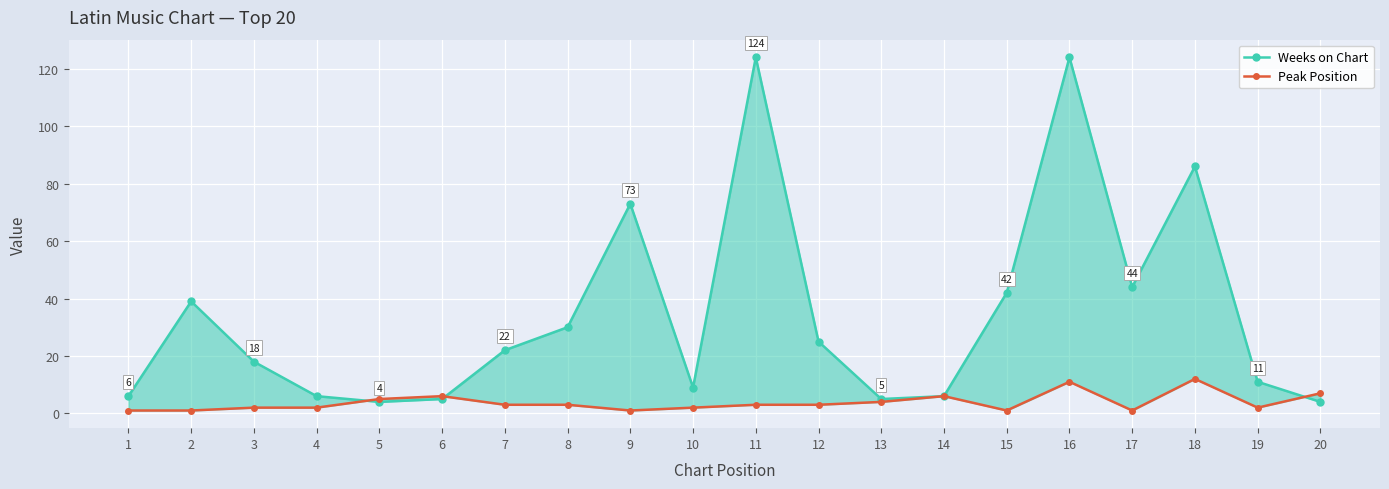

The value of Peak Position at 20 is 7. True or false?

True